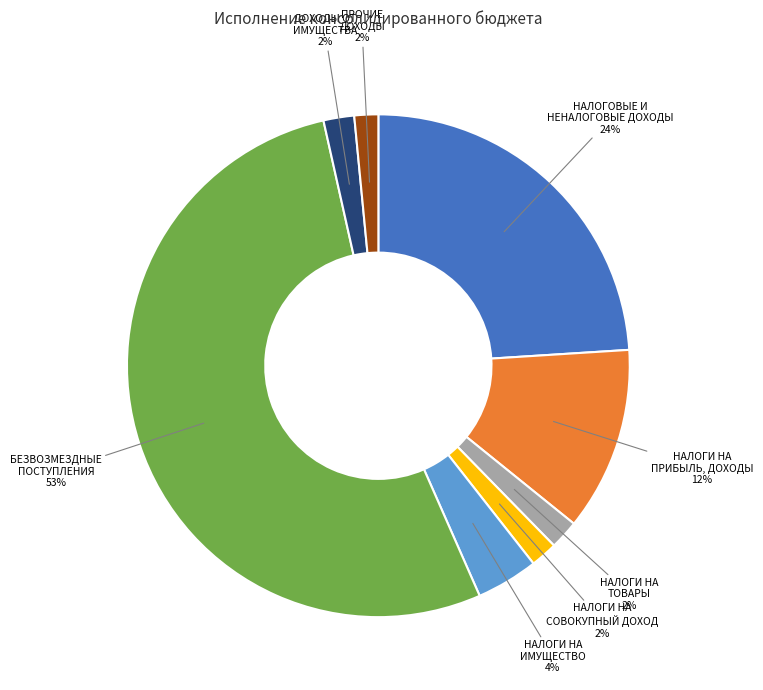

Count the number of slices in the pie.

8